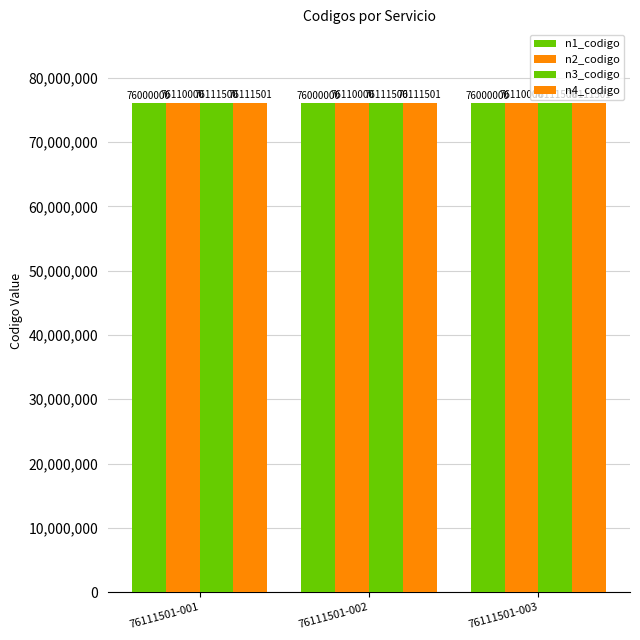

How many bars are there in each group?

4